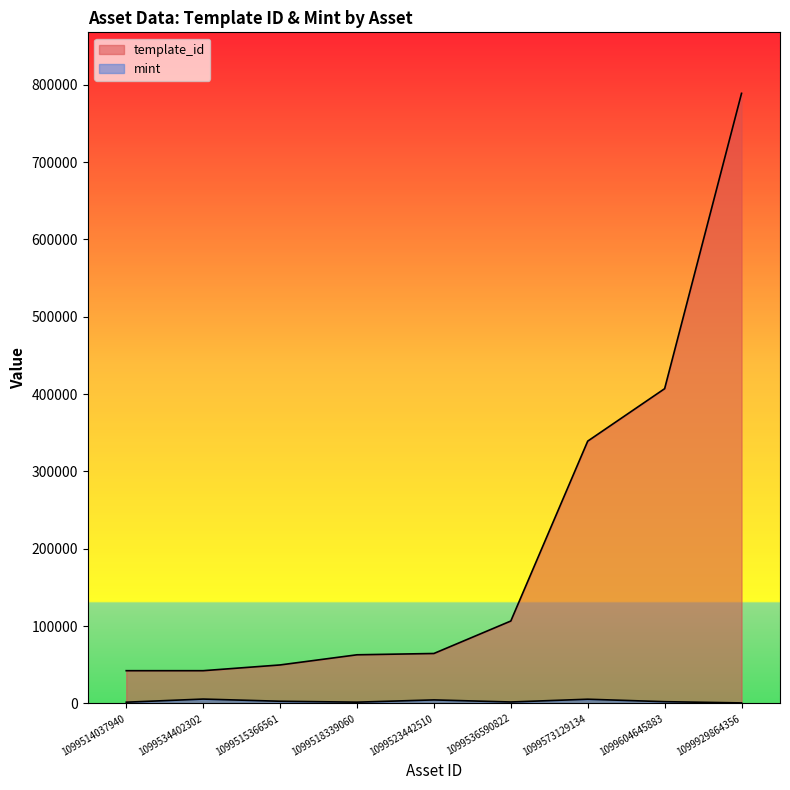

What value does the template_id series have at 1099515366561?

49849